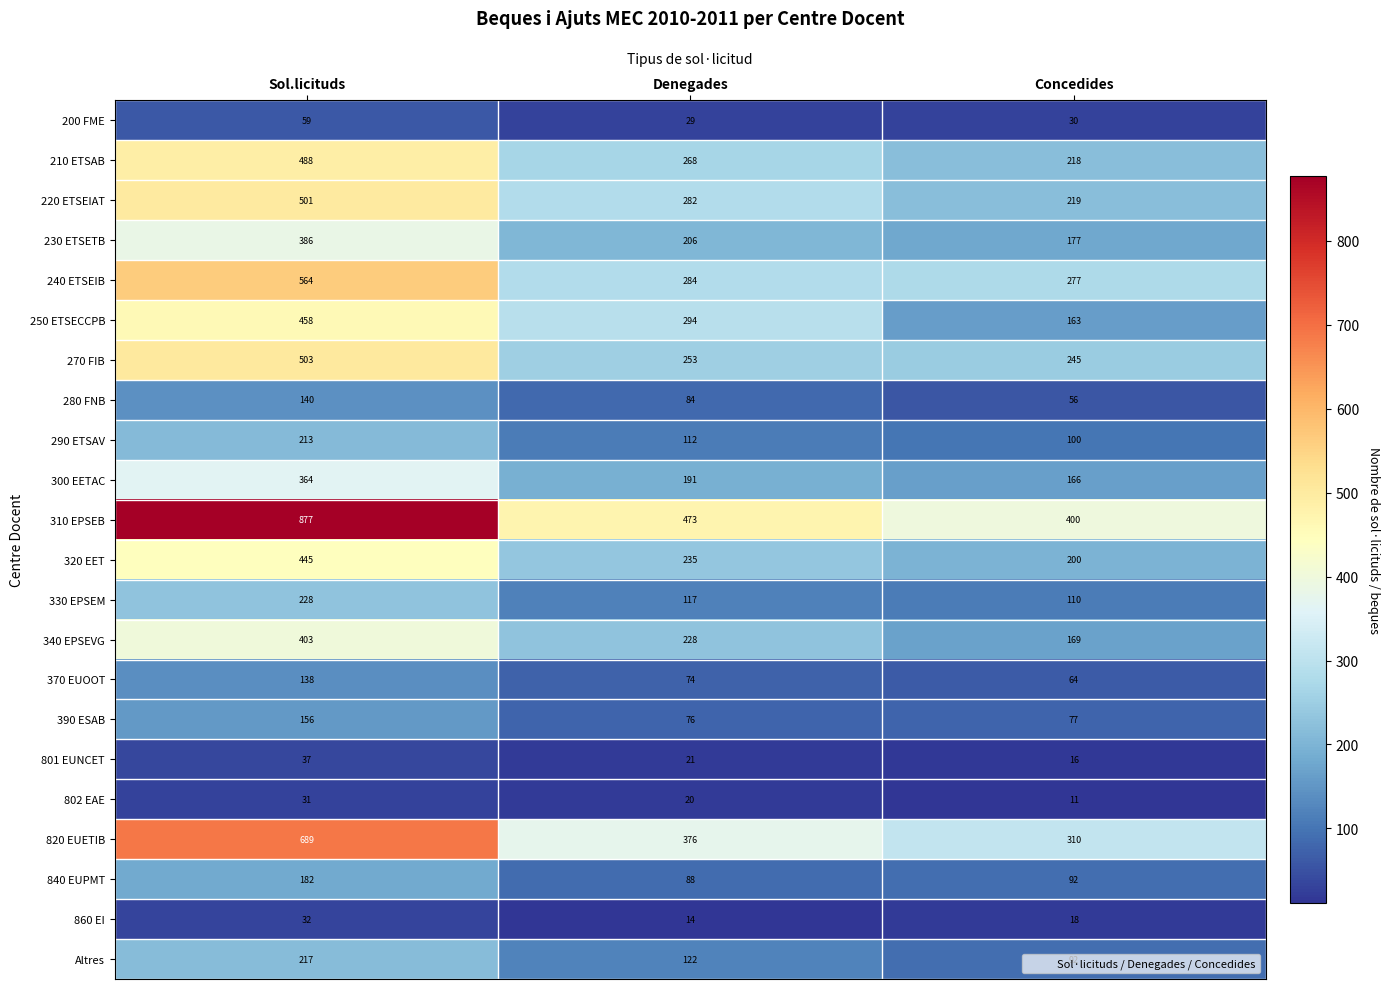

How many distinct data groups are displayed?

22